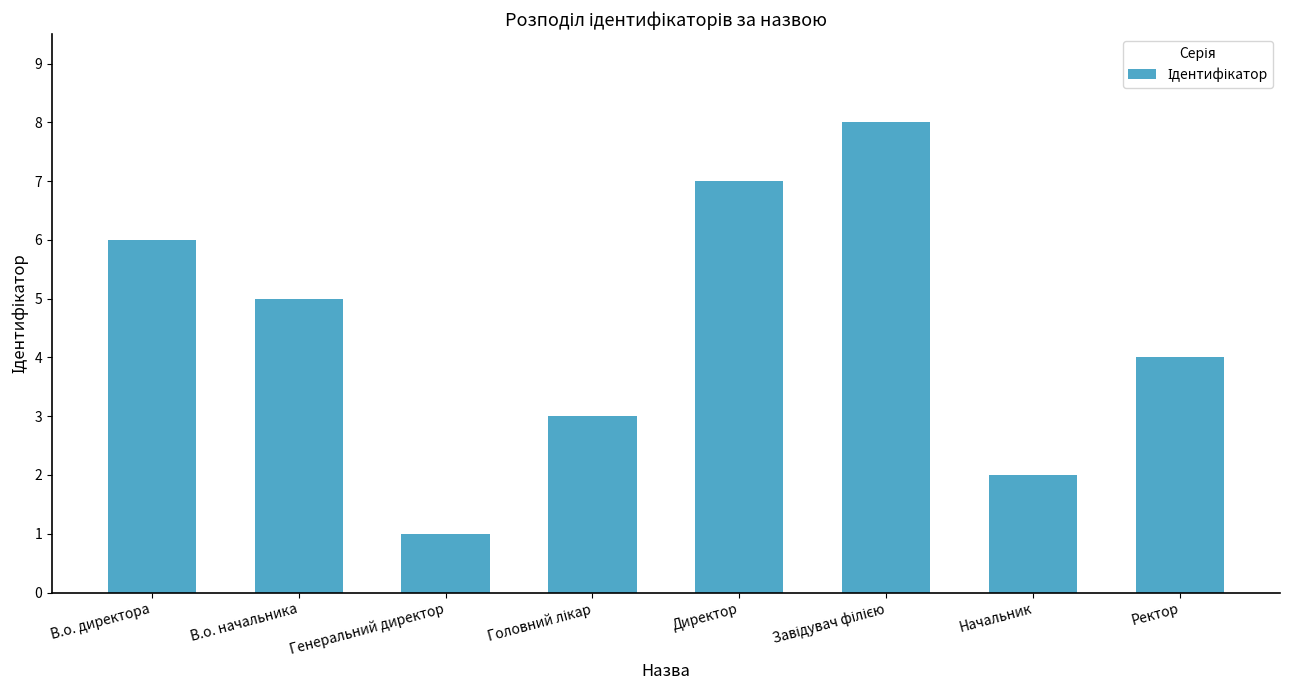

How many values are between 3 and 7?

5